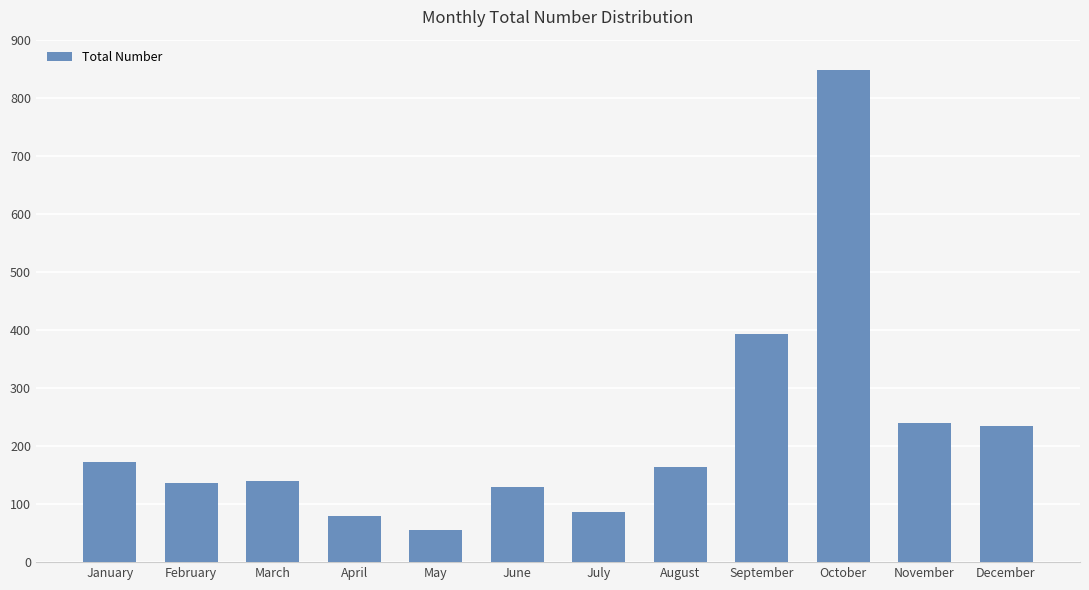

Which has a higher value, November or June?

November